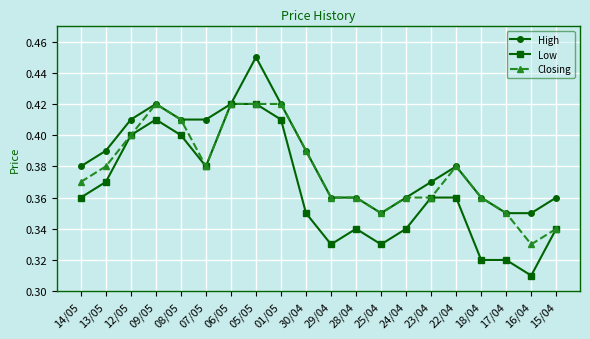

At which category does the chart reach its minimum across all series?

16/04